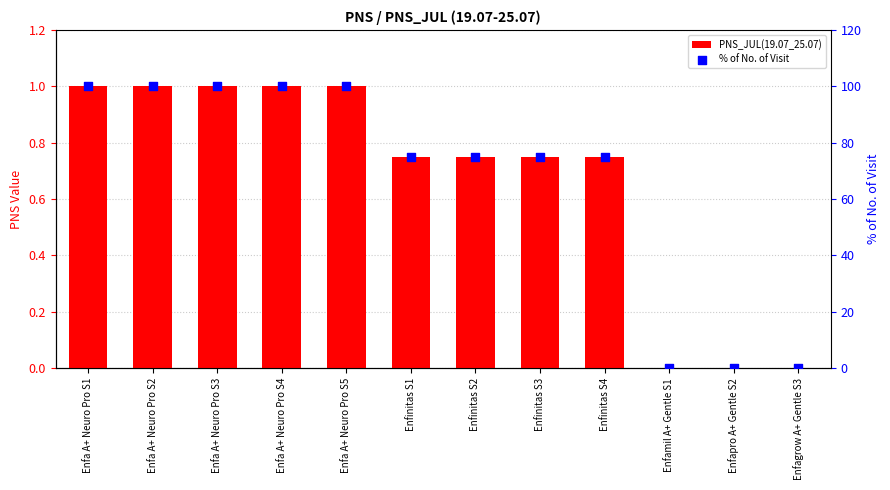

Is the value of % of No. of Visit at Enfinitas S2 greater than the value of PNS_JUL(19.07_25.07) at Enfapro A+ Gentle S2?

Yes